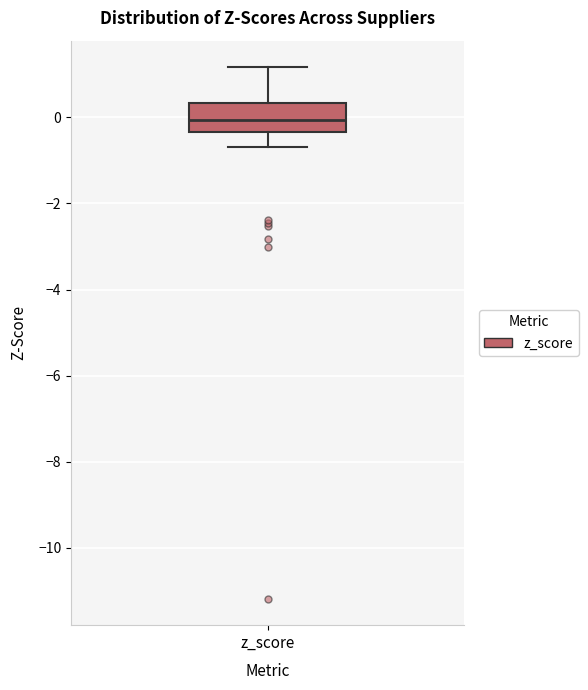

Transcribe this box plot: give where the median line is, the range the box spans, and where the two whiskers end, as read against the y-axis. The values are not printed on the chart, so give them approximately, as read against the axis.

median 0.0, box -0.4 to 0.4, whiskers -0.6 to 1.2